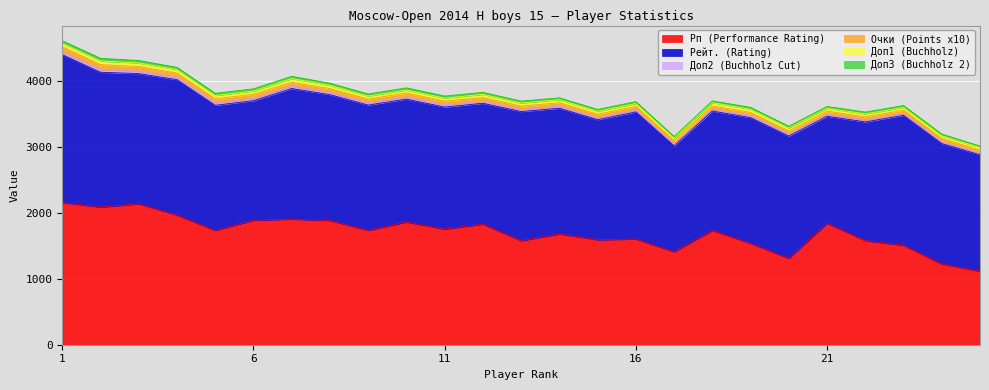

What is the spread (max minus min) of values at 12?

1803.5